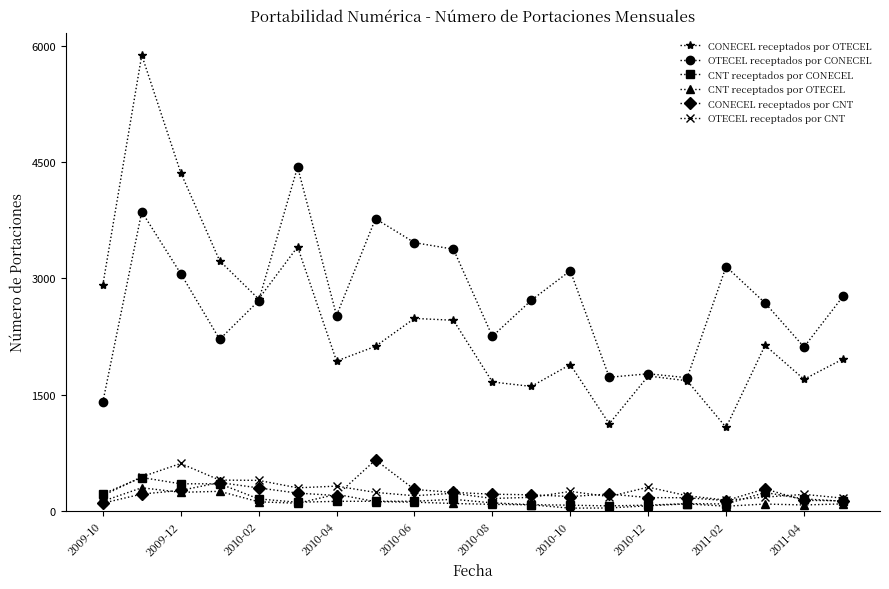

Which series has the largest total across all categories?

OTECEL receptados por CONECEL